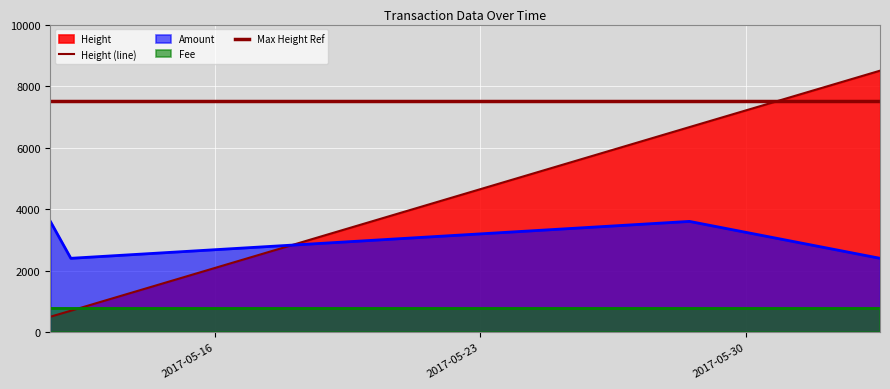

The value of Height at 2017-06-02 13:05:19 is 8500.0. True or false?

True